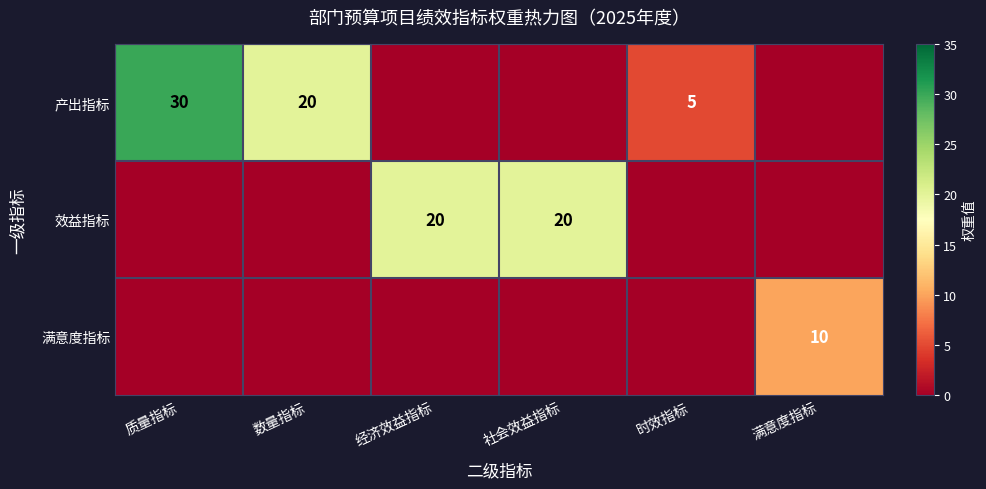

Is it true that 产出指标 equals 30 at 质量指标?

True